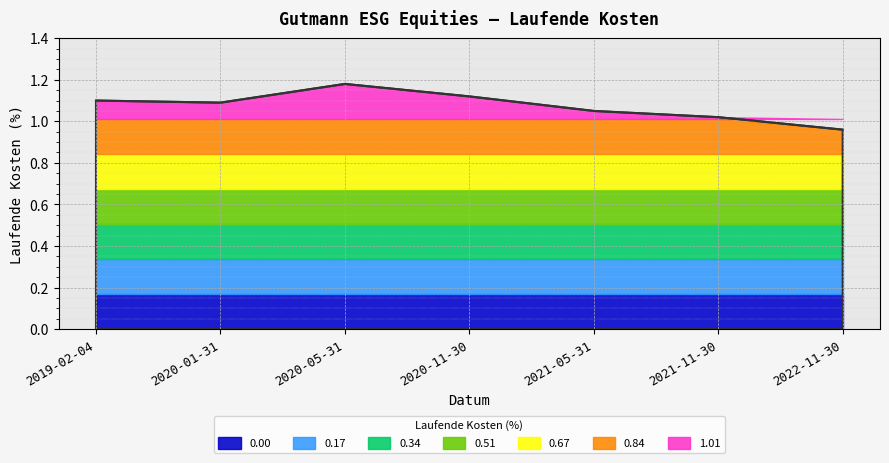

At which label is the value closest to 1?

2021-11-30